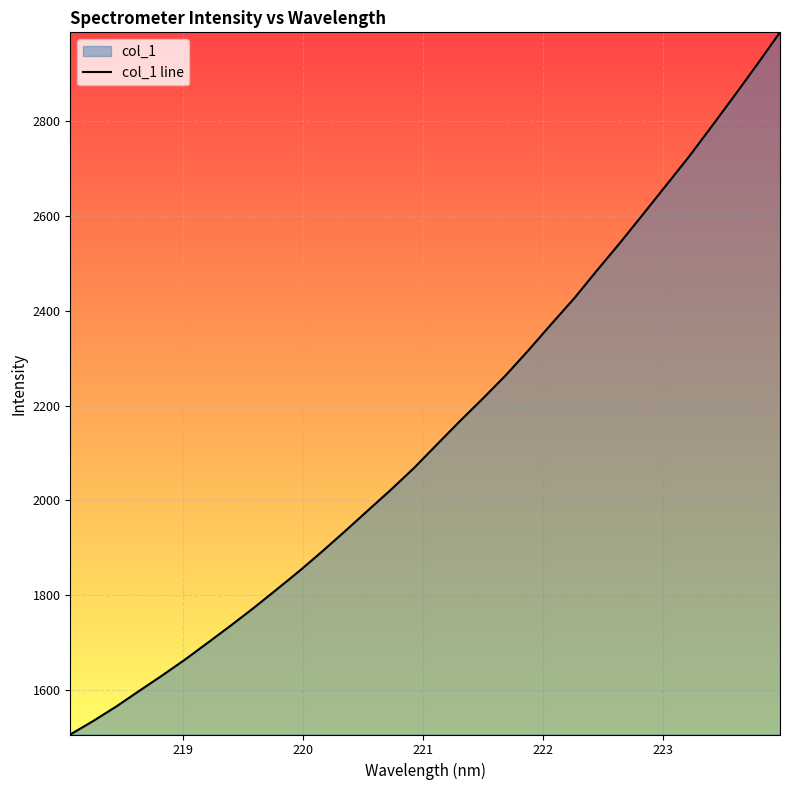

What is the greatest value displayed?

2987.1